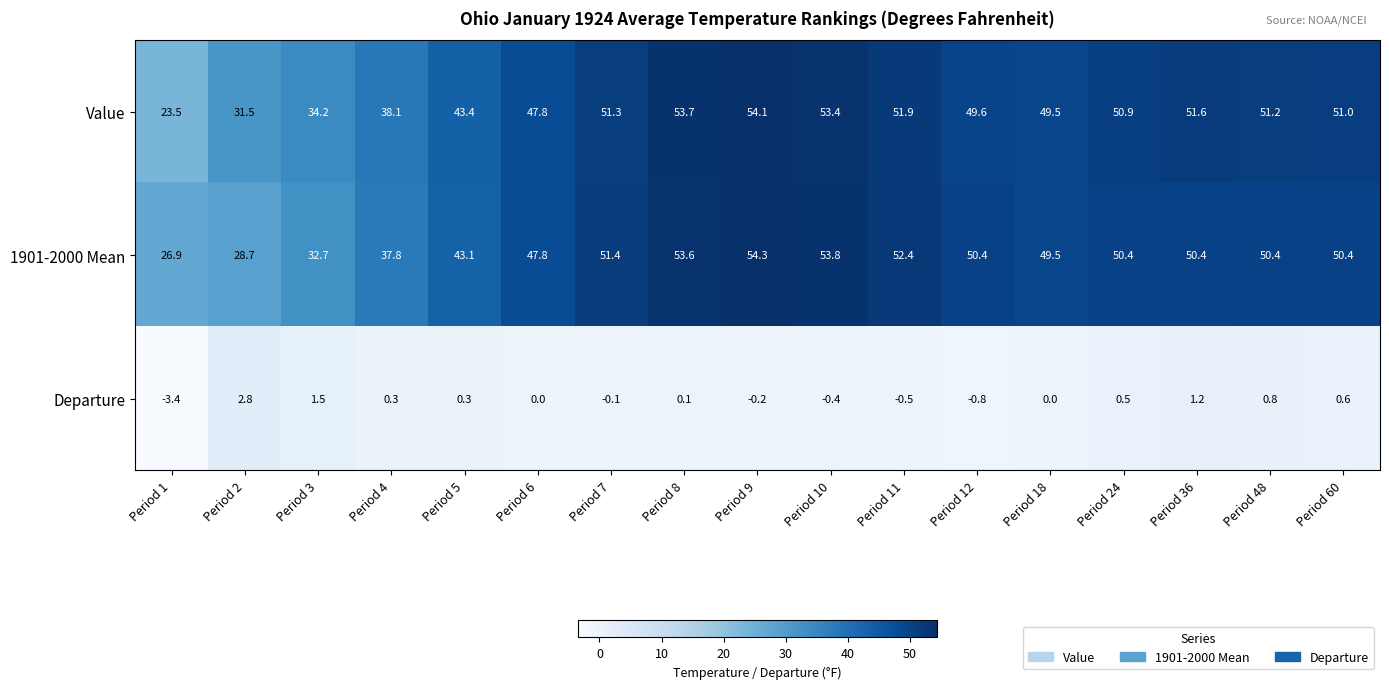

What is the approximate value of Value at Period 60?

51.0